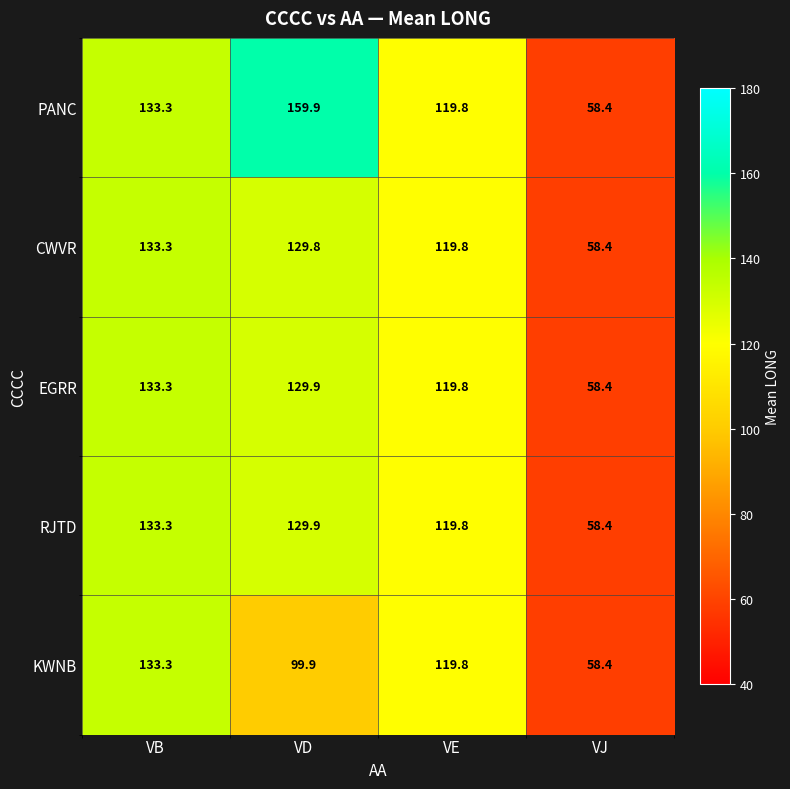

What is the difference between the highest and lowest values at VD?

60.0